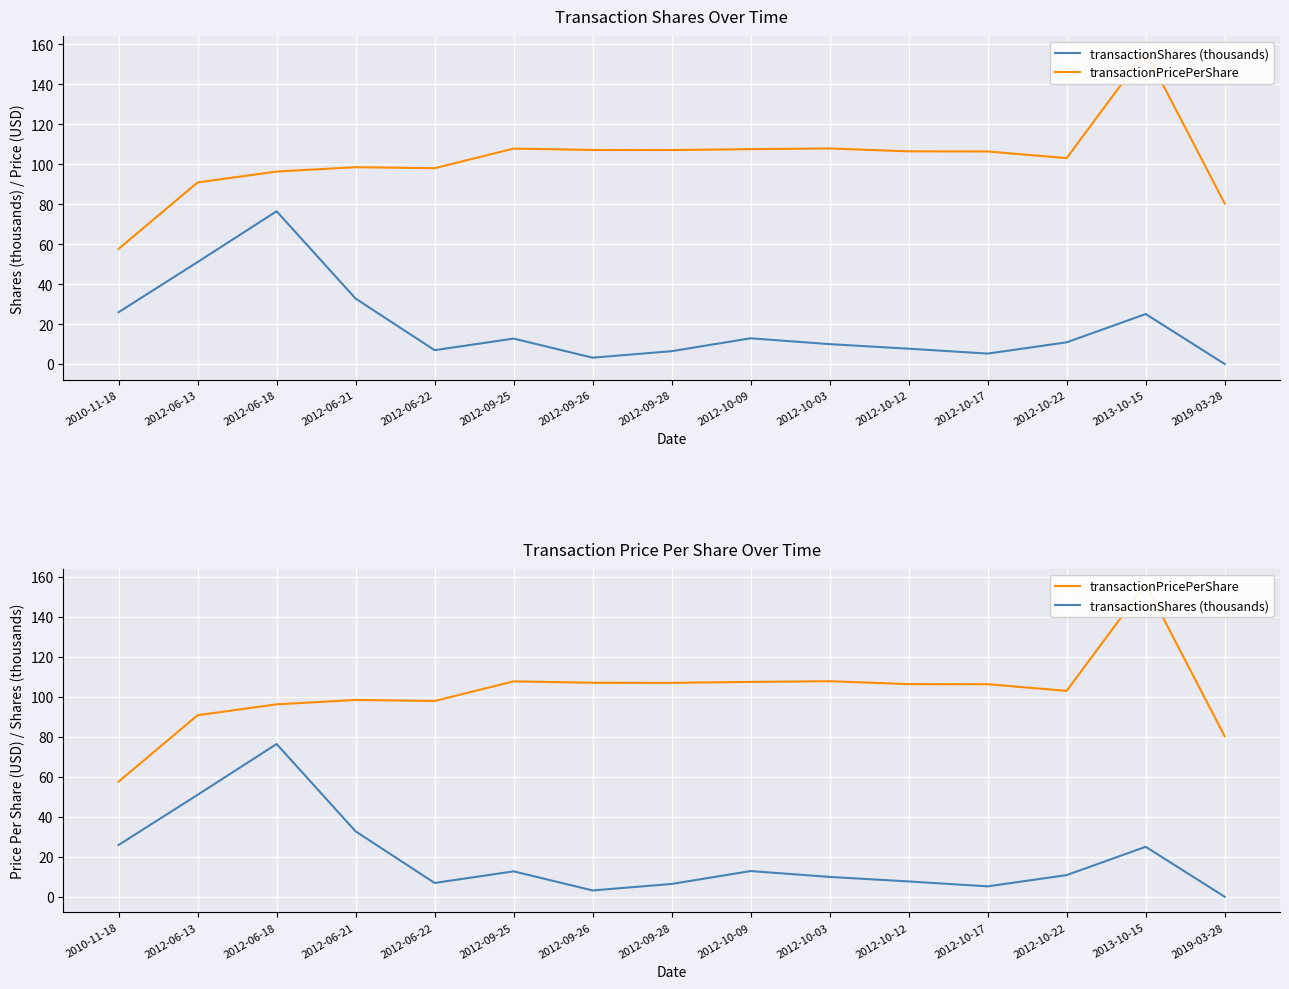

What is the label of the 10th point from the right?

2012-09-25